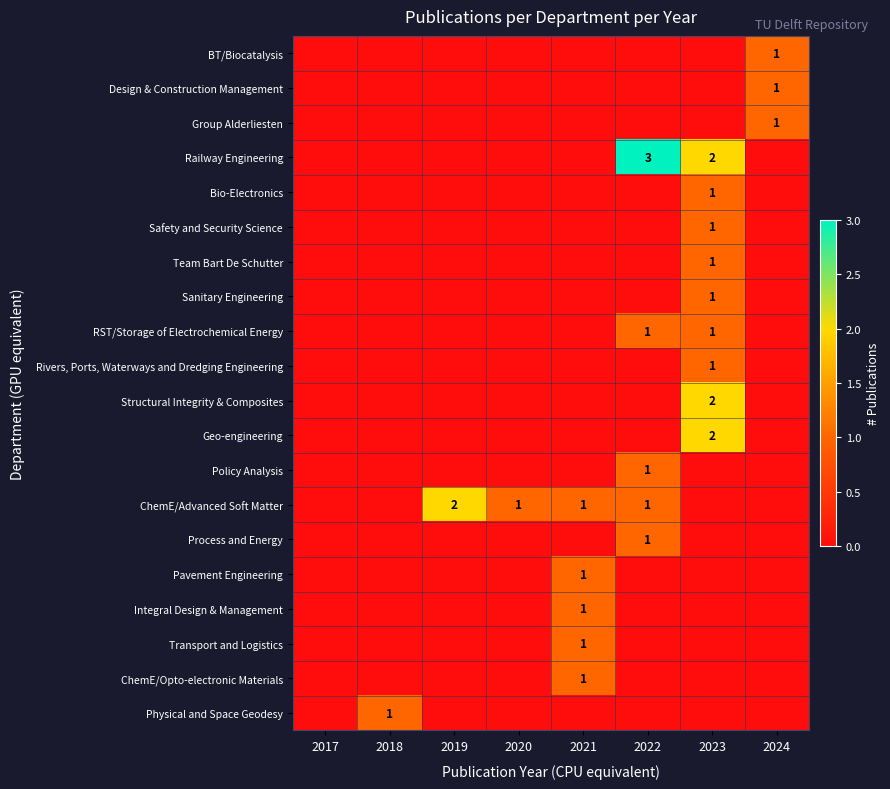

Is it true that Safety and Security Science equals 2 at 2023?

False